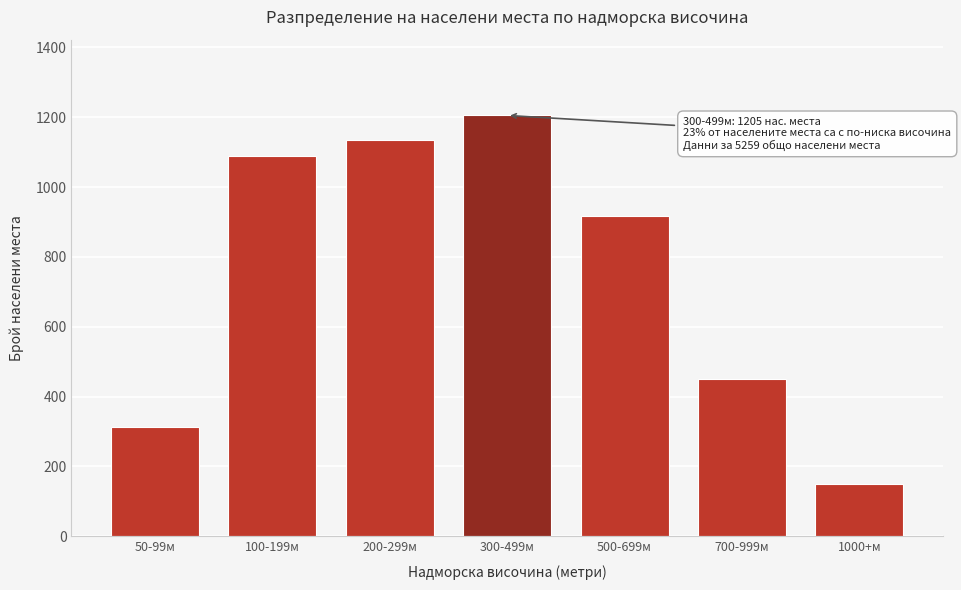

Reading left to right, transcribe all the data shown in this chart.

312	1089	1134	1205	918	451	150